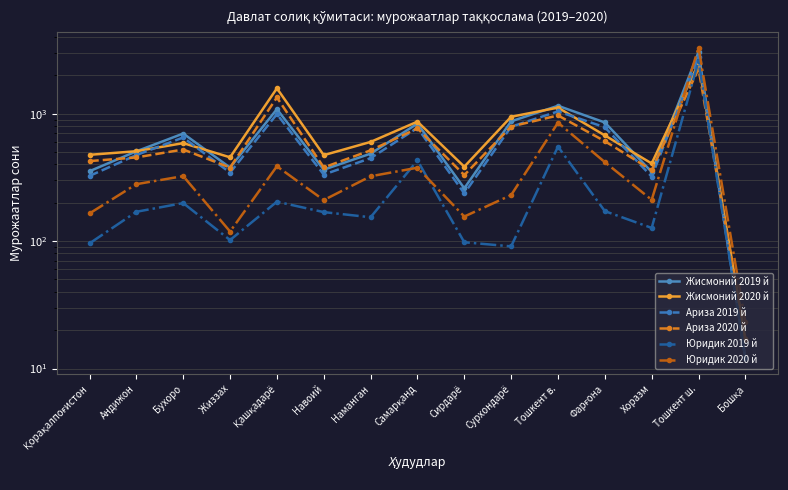

True or false: Ариза 2020 й has more than 2 points higher than both neighbors.

True